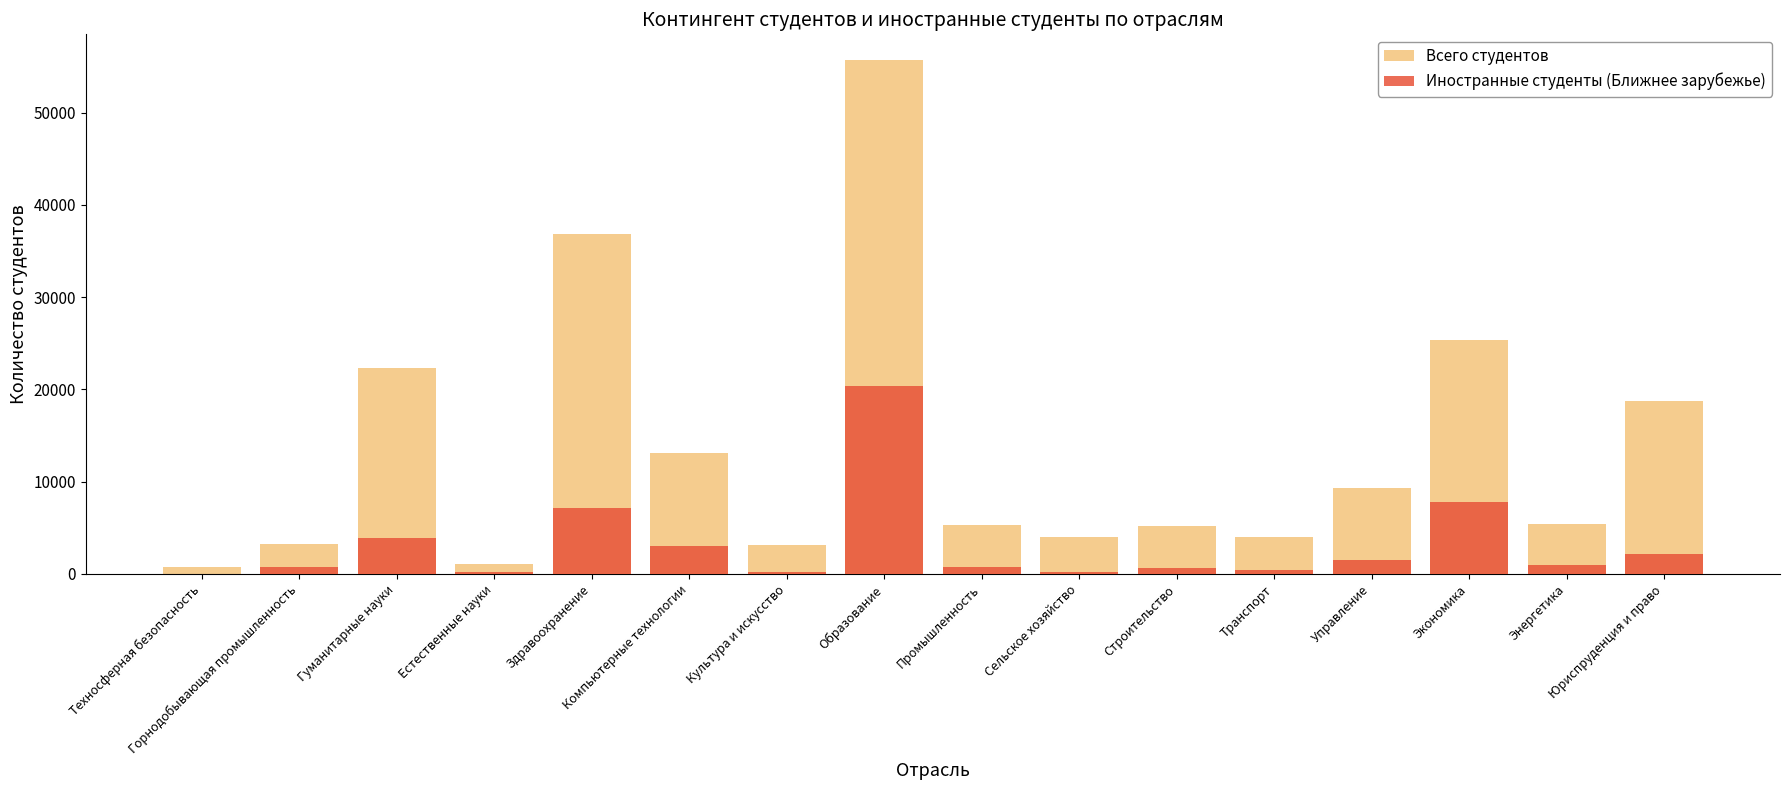

True or false: Всего студентов has a value of 3227 at Горнодобывающая промышленность.

True